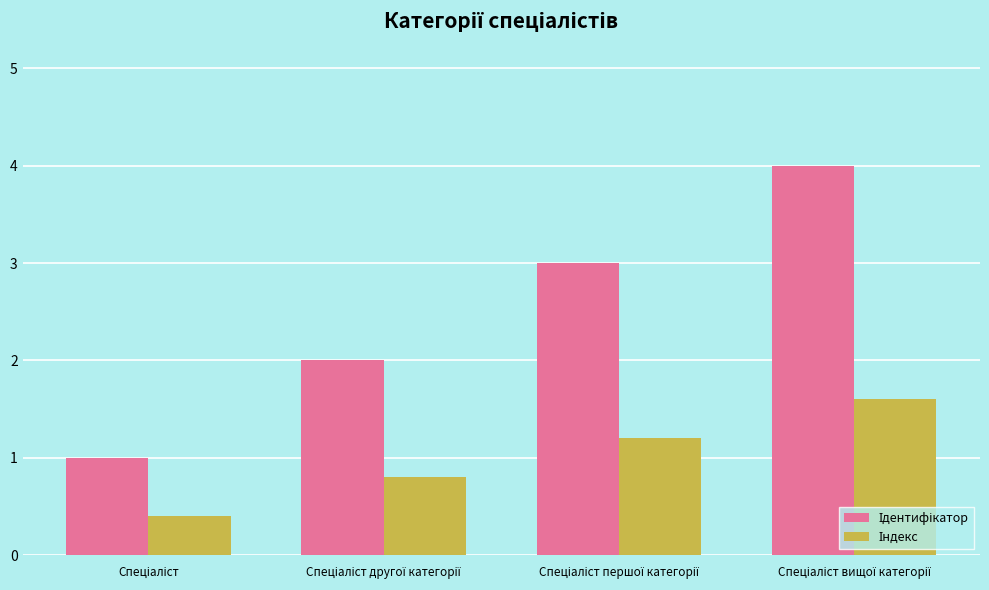

What is the minimum value shown in the chart?

0.4